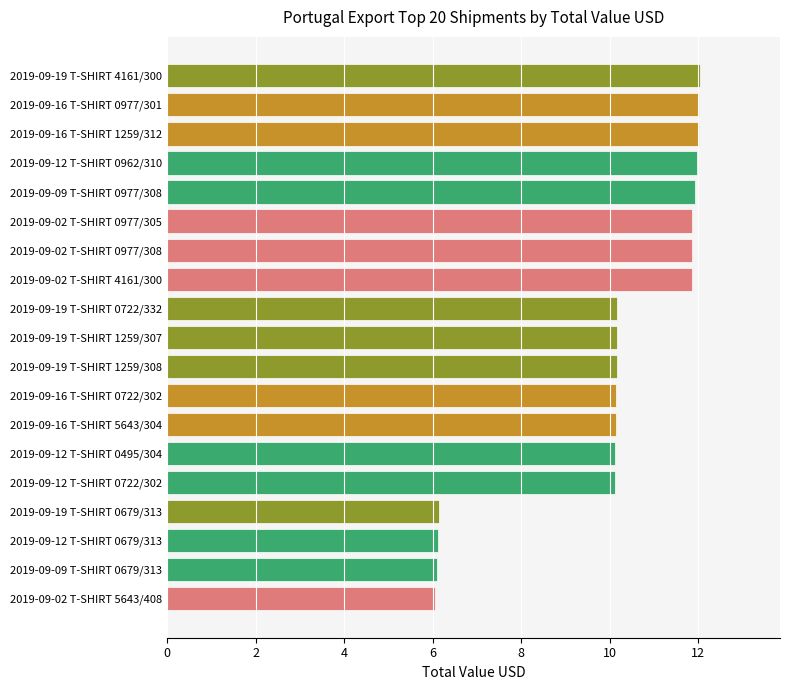

Count the number of values greater than 10.

15